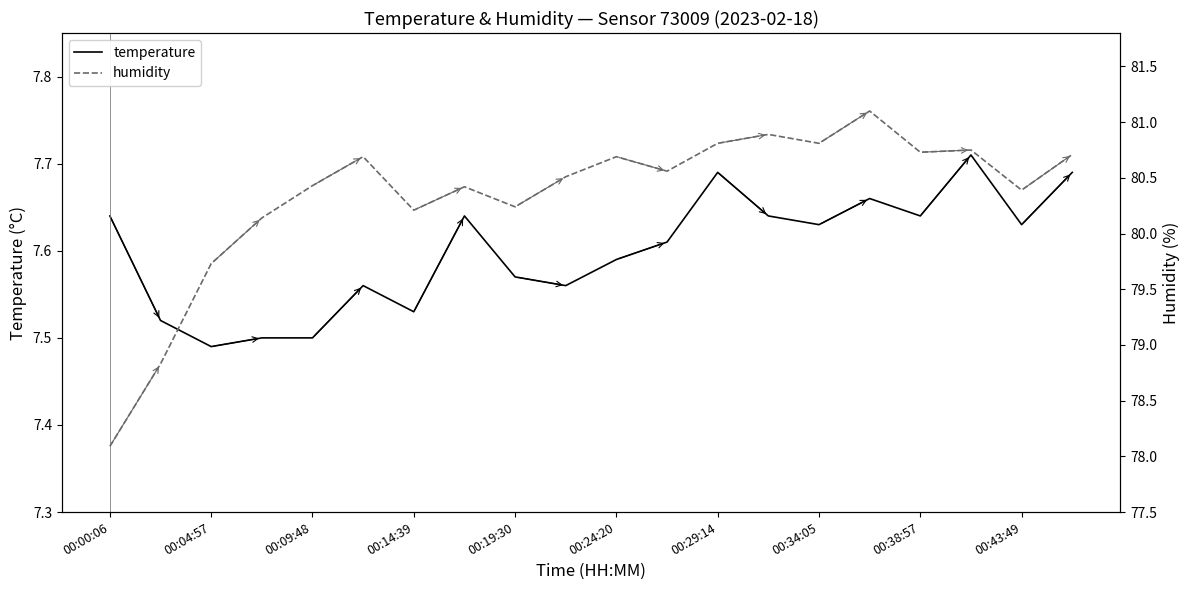

How many categories are shown in the chart?

20